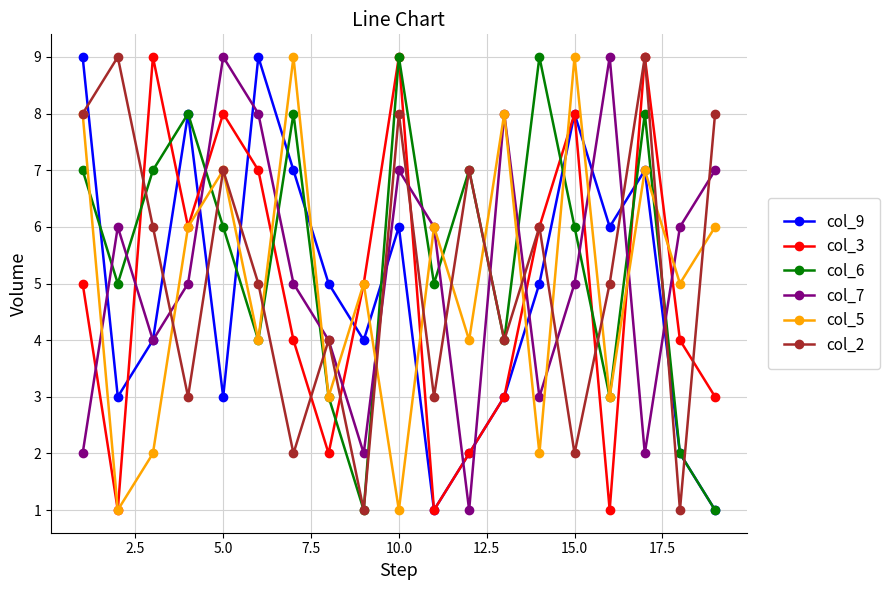

What is the value of the col_7 point at the 7th from the left?

5